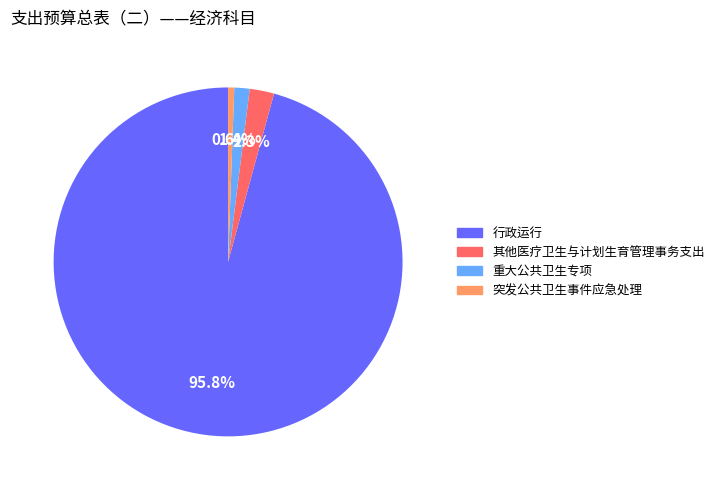

What portion of the pie excludes 突发公共卫生事件应急处理?

99.4%